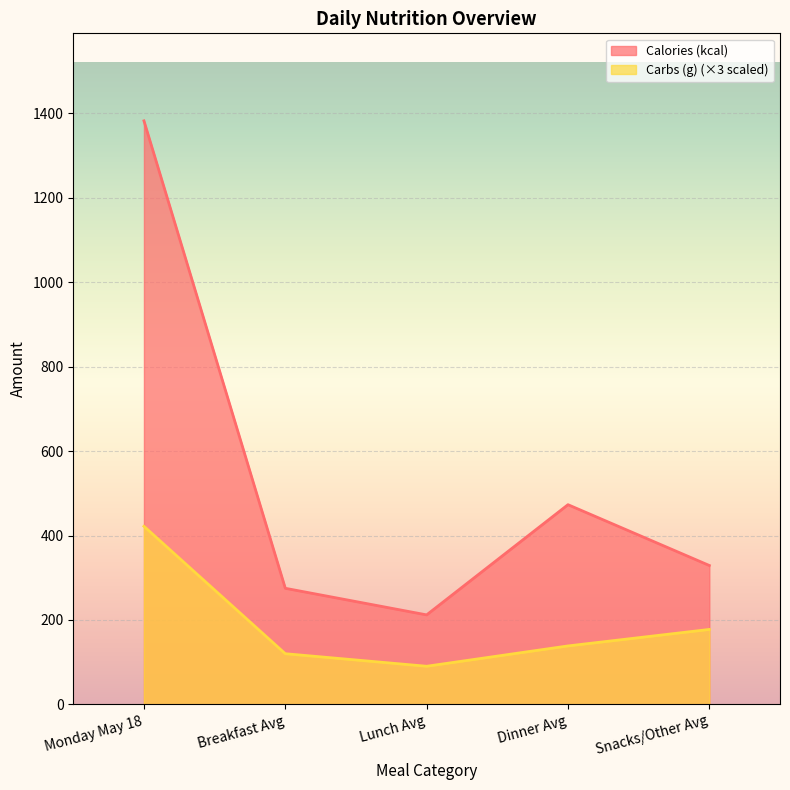

True or false: Carbs (g) and Calories (kcal) cross at least once.

False